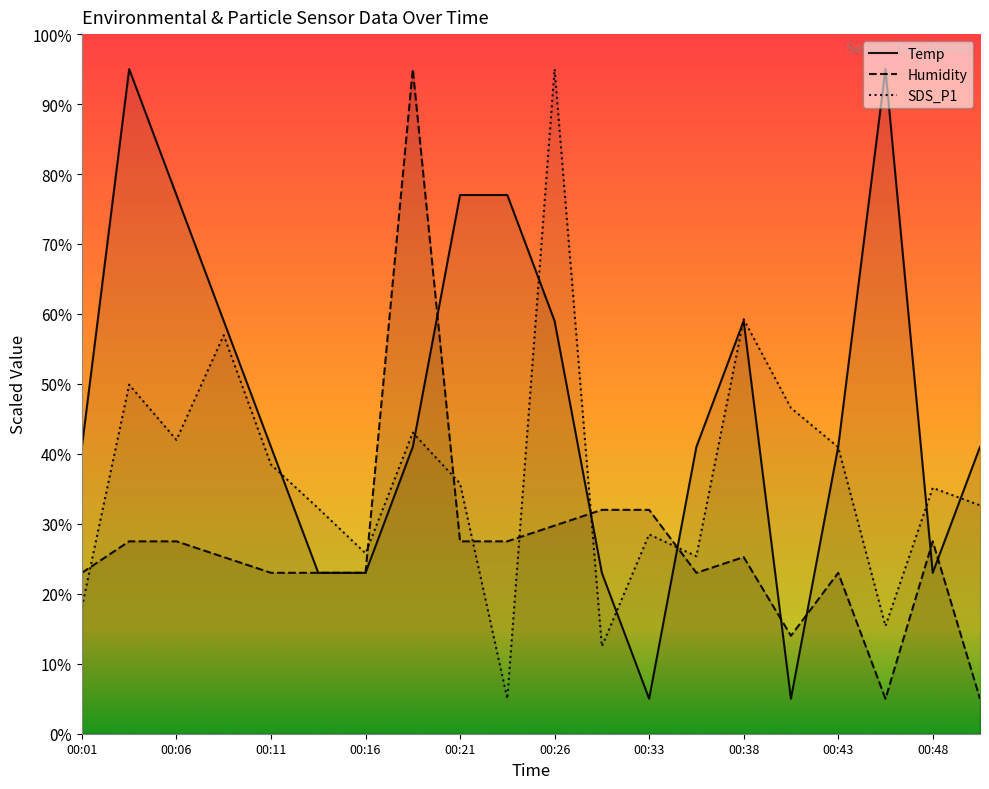

What is the sum of all Temp values?

946.0